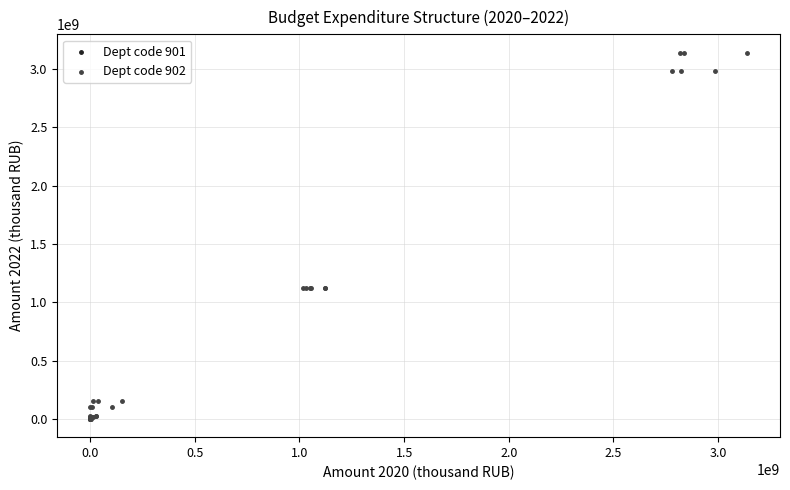

Which series reaches the maximum Y coordinate?

Dept code 902